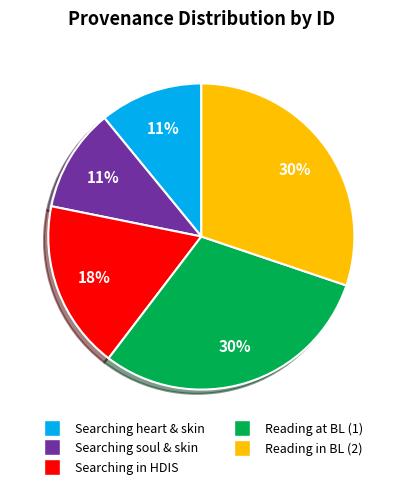

To the nearest percent, what is the difference between the largest and smallest slice percentages?

19%